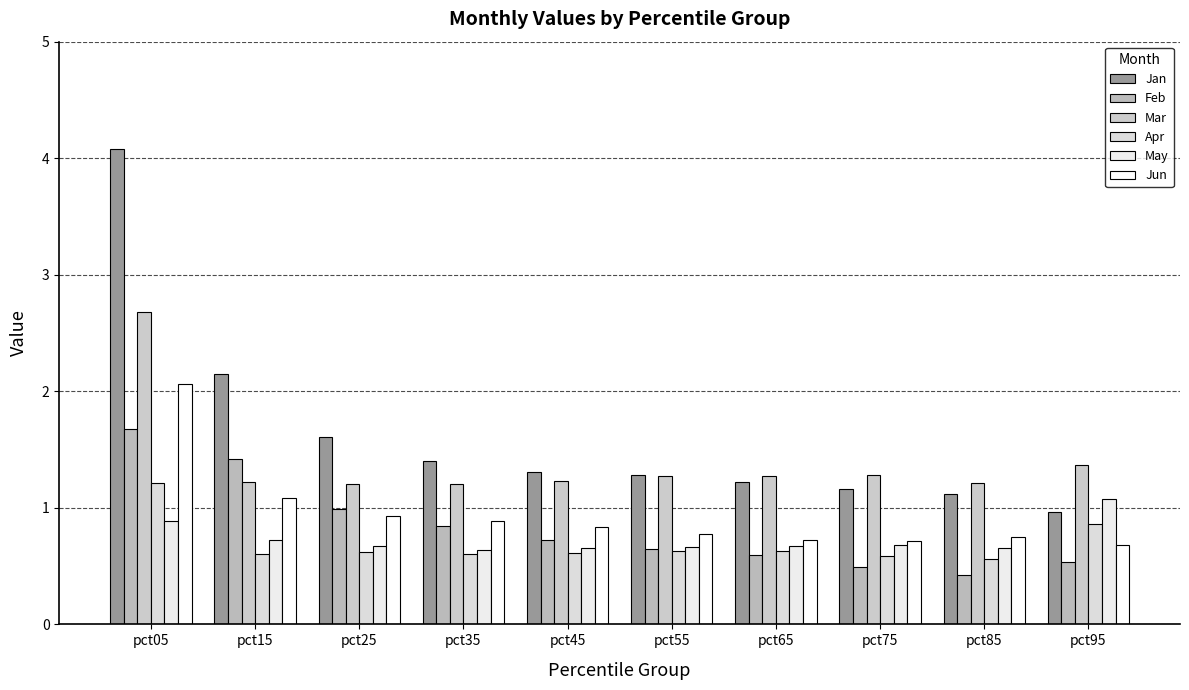

What is the spread (max minus min) of values at pct45?

0.7